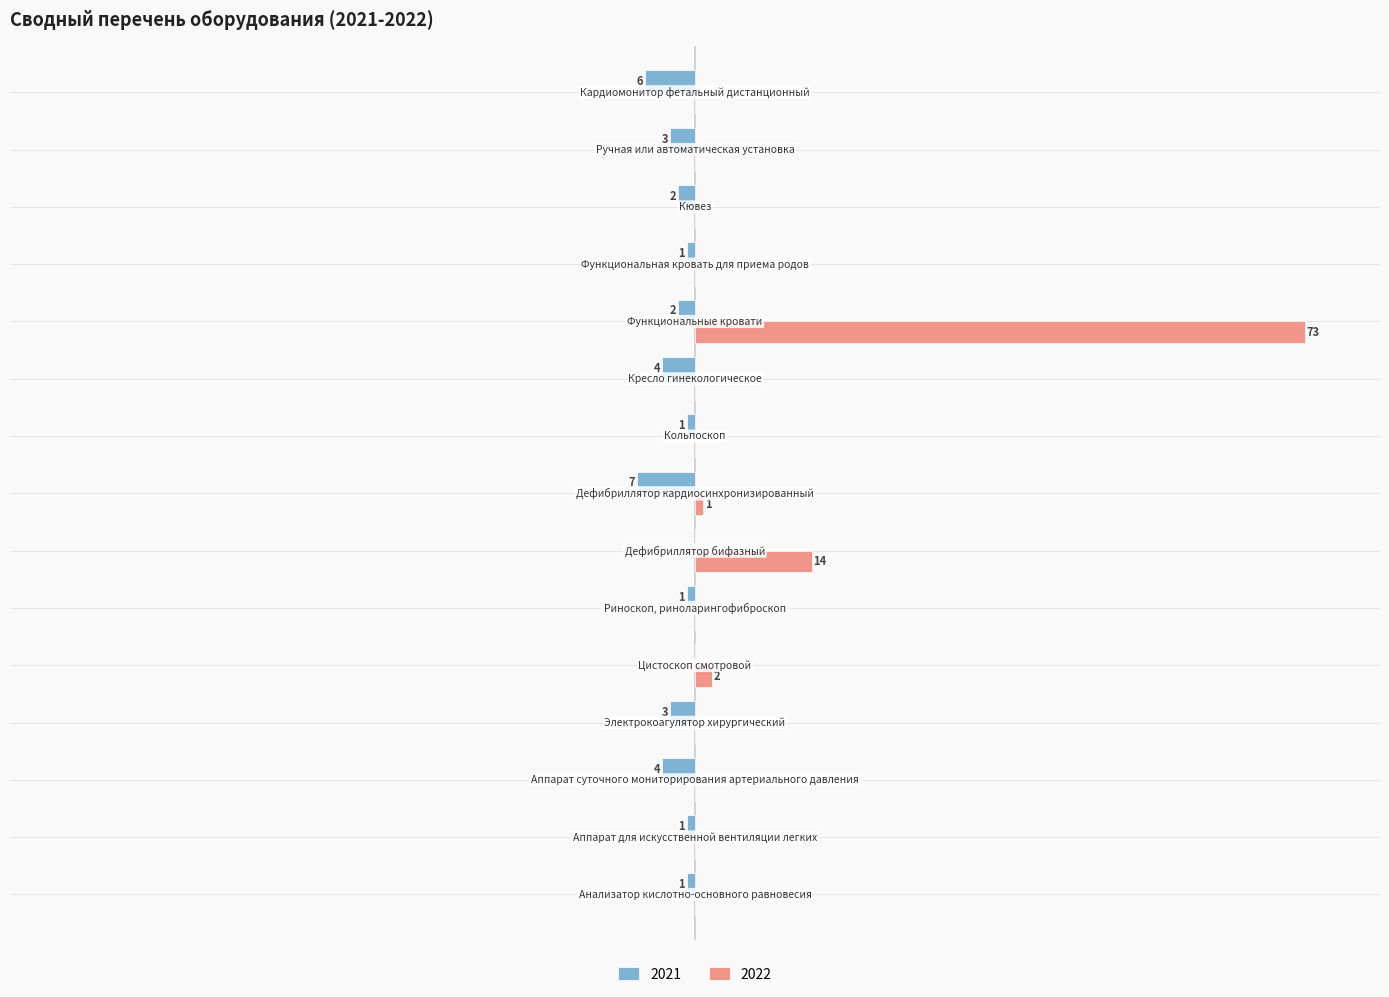

What is the greatest value displayed?

73